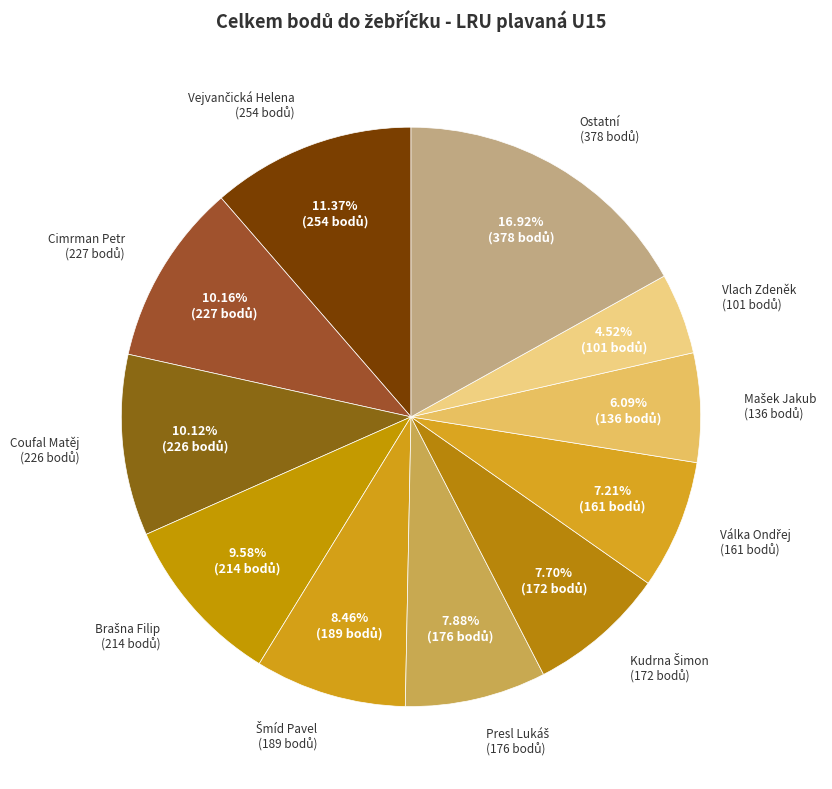

Is there a majority slice in this chart?

No